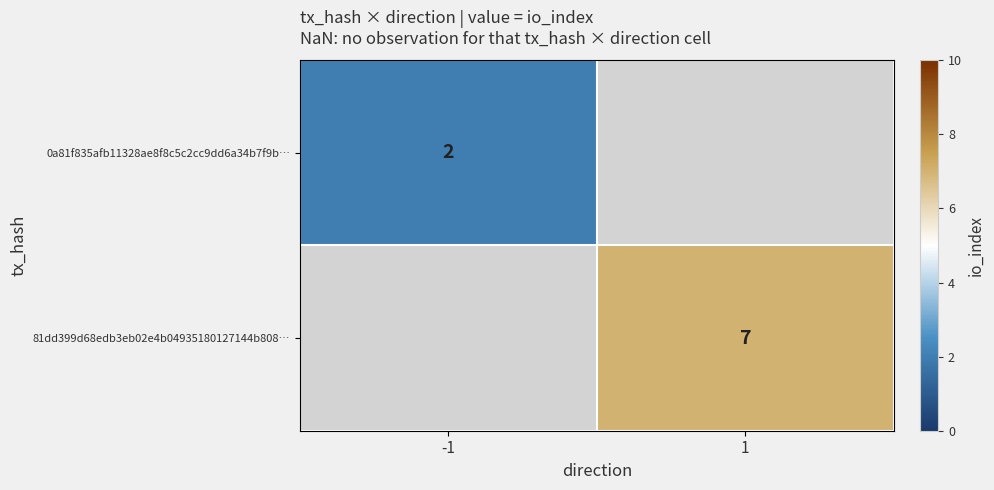

True or false: 81dd399d68edb3eb02e4b04935180127144b808… has a value of 7 at 1.

True